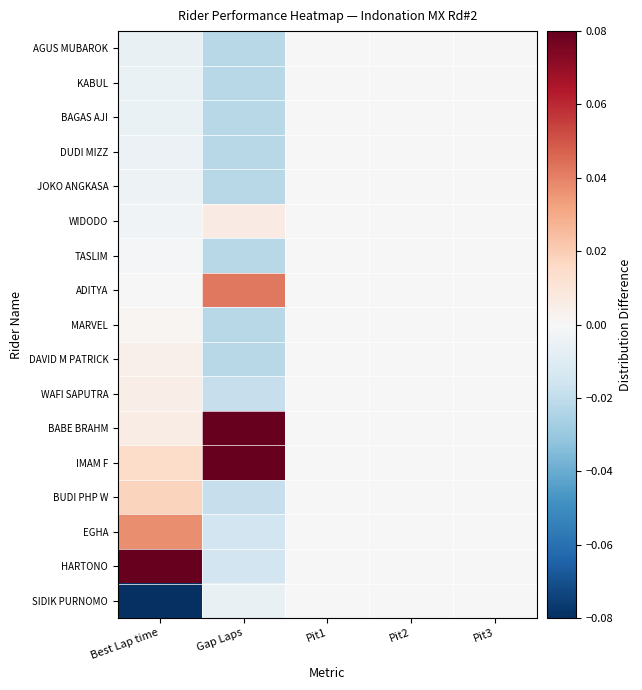

Reading left to right, extract all data points from this chart.

AGUS MUBAROK: Best Lap time=-0.0	Gap Laps=-0.0	Pit1=0.0	Pit2=0.0	Pit3=0.0
KABUL: Best Lap time=-0.0	Gap Laps=-0.0	Pit1=0.0	Pit2=0.0	Pit3=0.0
BAGAS AJI: Best Lap time=-0.0	Gap Laps=-0.0	Pit1=0.0	Pit2=0.0	Pit3=0.0
DUDI MIZZ: Best Lap time=-0.0	Gap Laps=-0.0	Pit1=0.0	Pit2=0.0	Pit3=0.0
JOKO ANGKASA: Best Lap time=-0.0	Gap Laps=-0.0	Pit1=0.0	Pit2=0.0	Pit3=0.0
WIDODO: Best Lap time=-0.0	Gap Laps=0.0	Pit1=0.0	Pit2=0.0	Pit3=0.0
TASLIM: Best Lap time=-0.0	Gap Laps=-0.0	Pit1=0.0	Pit2=0.0	Pit3=0.0
ADITYA: Best Lap time=-0.0	Gap Laps=0.0	Pit1=0.0	Pit2=0.0	Pit3=0.0
MARVEL: Best Lap time=0.0	Gap Laps=-0.0	Pit1=0.0	Pit2=0.0	Pit3=0.0
DAVID M PATRICK: Best Lap time=0.0	Gap Laps=-0.0	Pit1=0.0	Pit2=0.0	Pit3=0.0
WAFI SAPUTRA: Best Lap time=0.0	Gap Laps=-0.0	Pit1=0.0	Pit2=0.0	Pit3=0.0
BABE BRAHM: Best Lap time=0.0	Gap Laps=0.1	Pit1=0.0	Pit2=0.0	Pit3=0.0
IMAM F: Best Lap time=0.0	Gap Laps=0.1	Pit1=0.0	Pit2=0.0	Pit3=0.0
BUDI PHP W: Best Lap time=0.0	Gap Laps=-0.0	Pit1=0.0	Pit2=0.0	Pit3=0.0
EGHA: Best Lap time=0.0	Gap Laps=-0.0	Pit1=0.0	Pit2=0.0	Pit3=0.0
HARTONO: Best Lap time=0.1	Gap Laps=-0.0	Pit1=0.0	Pit2=0.0	Pit3=0.0
SIDIK PURNOMO: Best Lap time=-0.1	Gap Laps=-0.0	Pit1=0.0	Pit2=0.0	Pit3=0.0